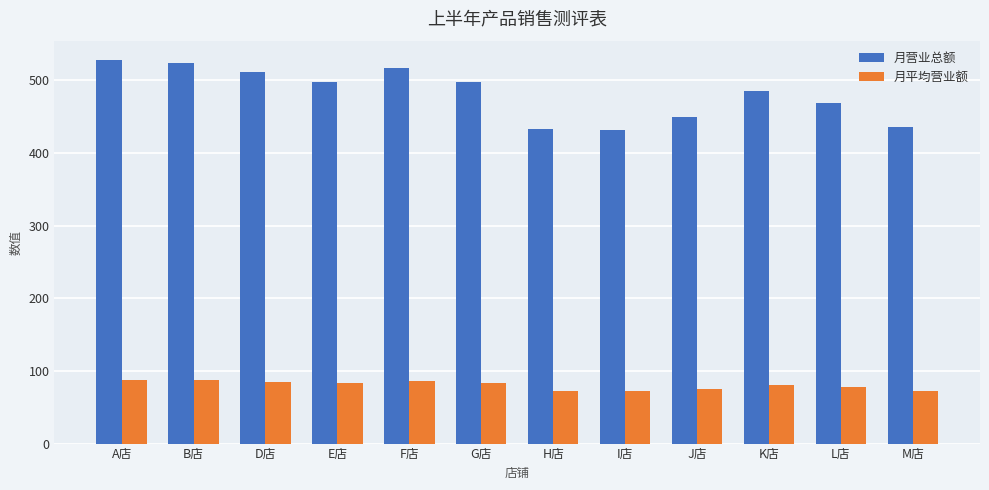

What is the value of the 月营业总额 bar at the 8th from the left?

432.0